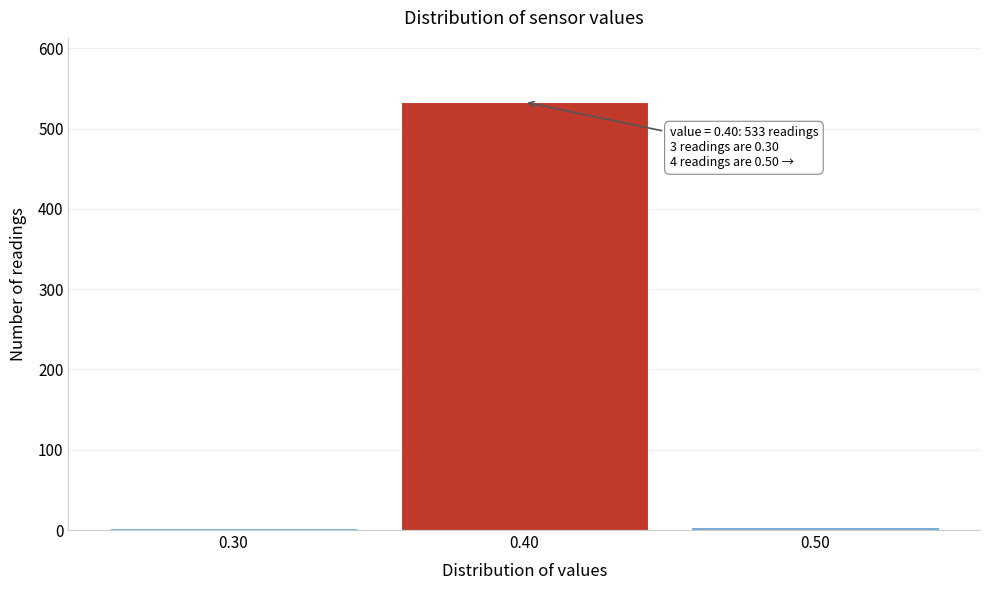

Which range on the x-axis has the tallest bar?

0.35 to 0.45